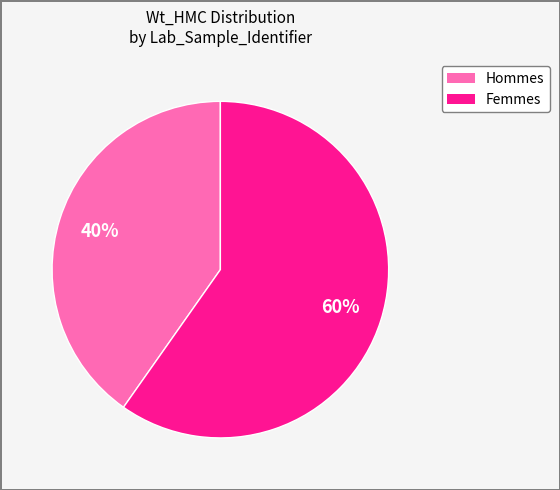

Does any single category account for the majority?

Yes